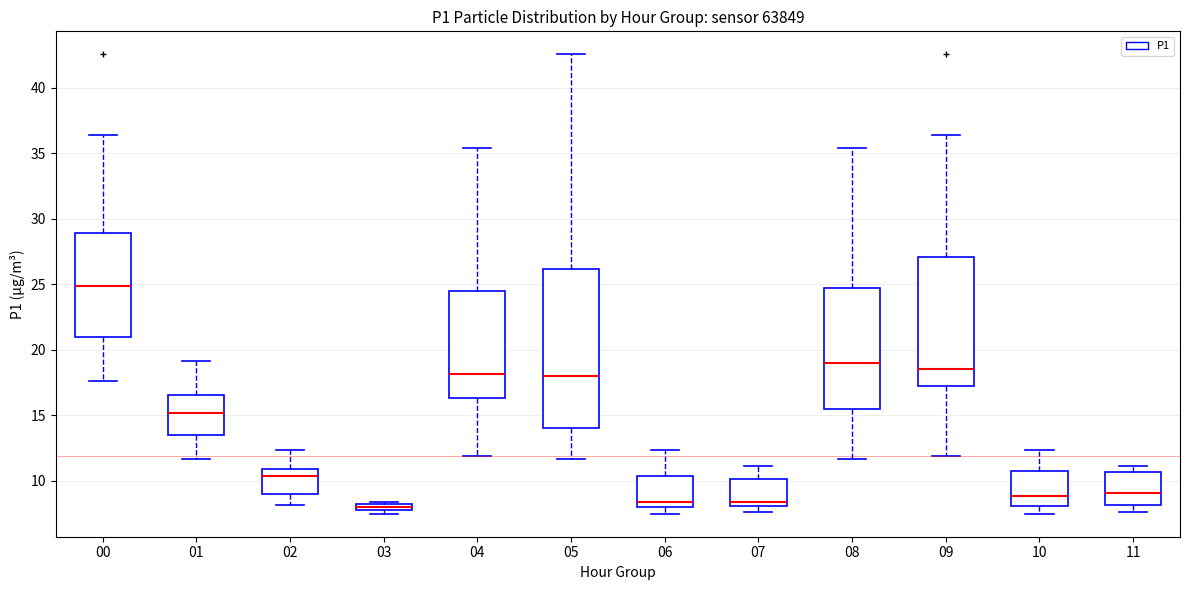

Where is the upper edge of the box at x = 01 on the y-axis? The values are not printed on the chart, so give them approximately, as read against the axis.

16.5